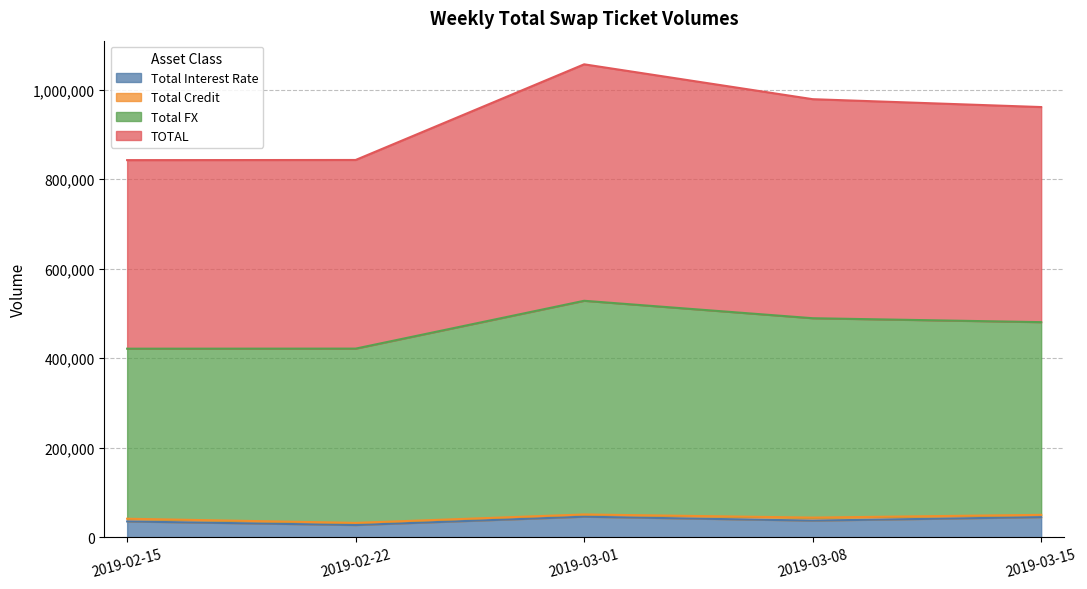

How many interior local peaks does the TOTAL series have?

1